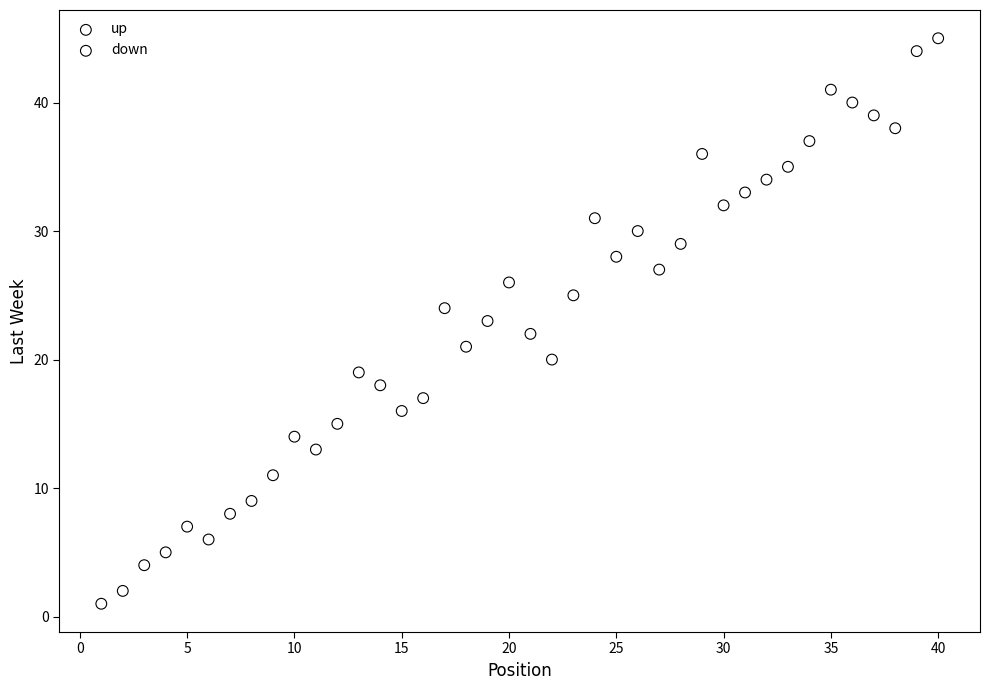

What are all the series names shown in the legend?

up, down